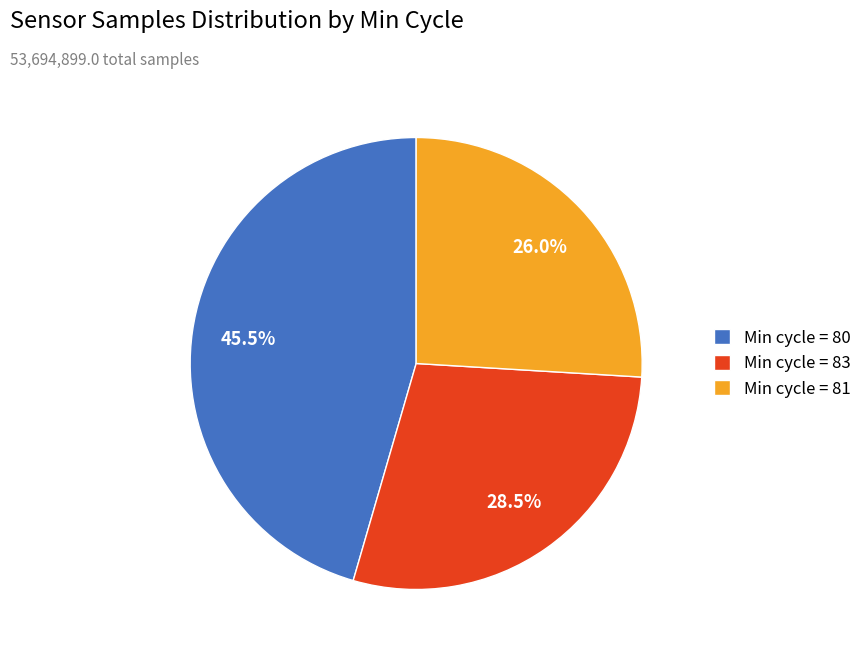

Combined, do Min cycle = 81 and Min cycle = 80 account for over 50%?

Yes